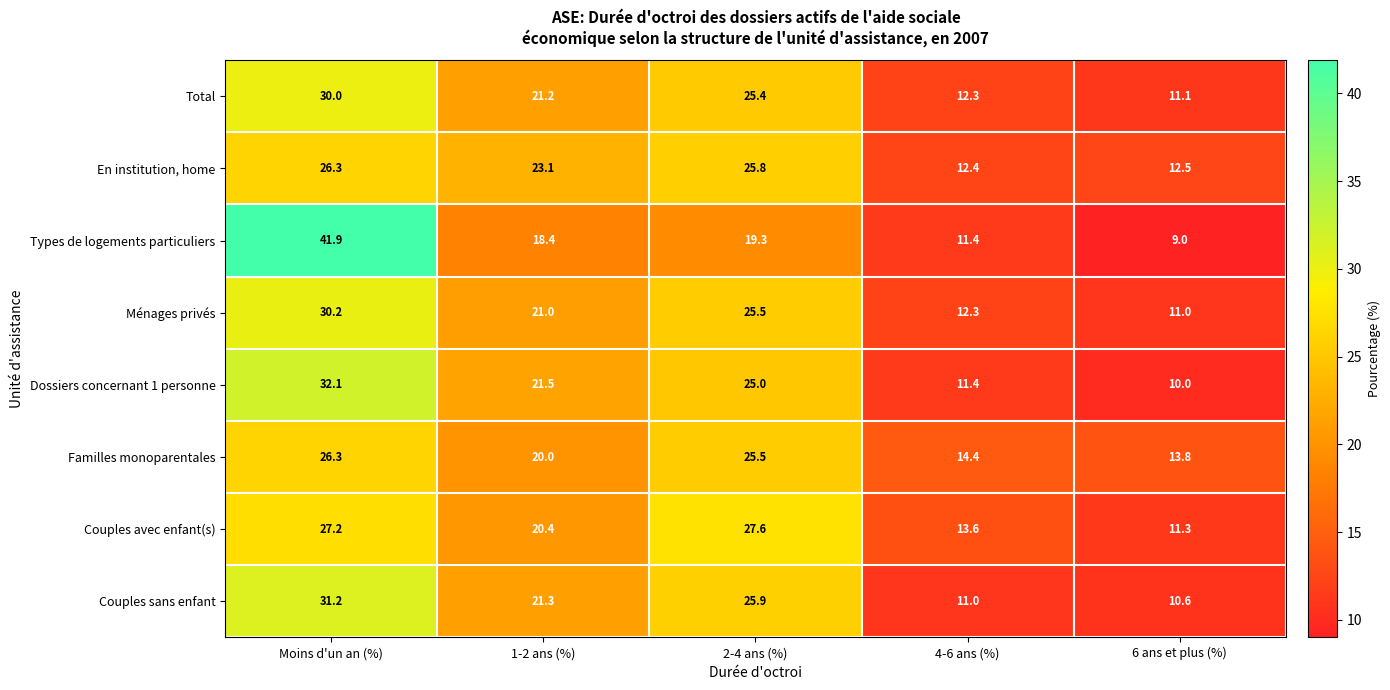

What is the smallest value displayed?

9.0